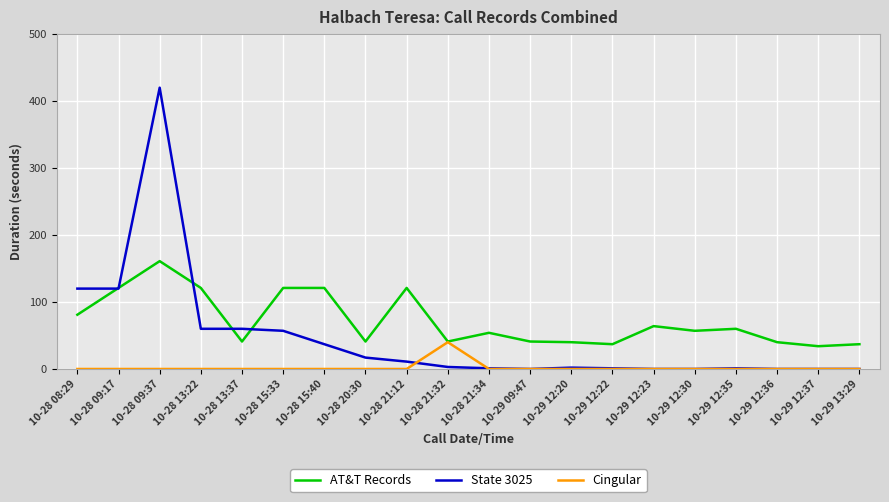

At which category is the sum across all series the highest?

10-28 09:37